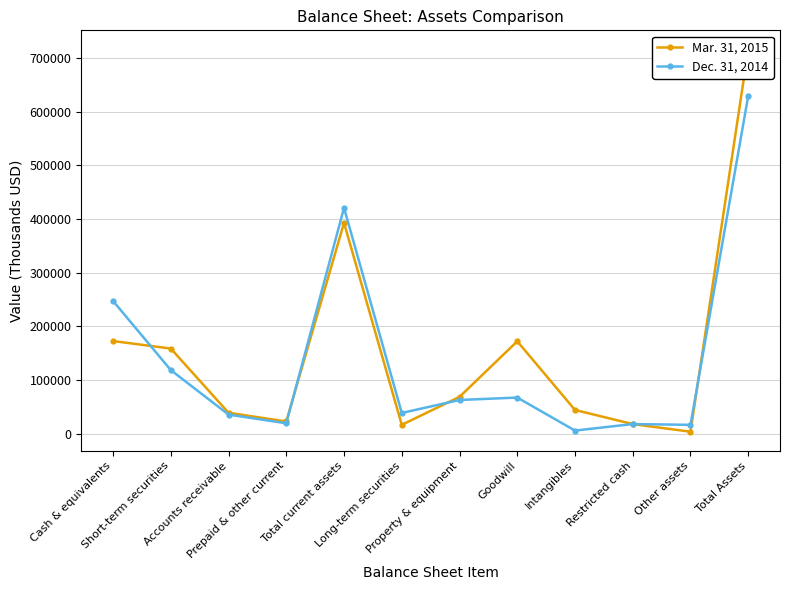

How many intersections are there between Dec. 31, 2014 and Mar. 31, 2015?

5